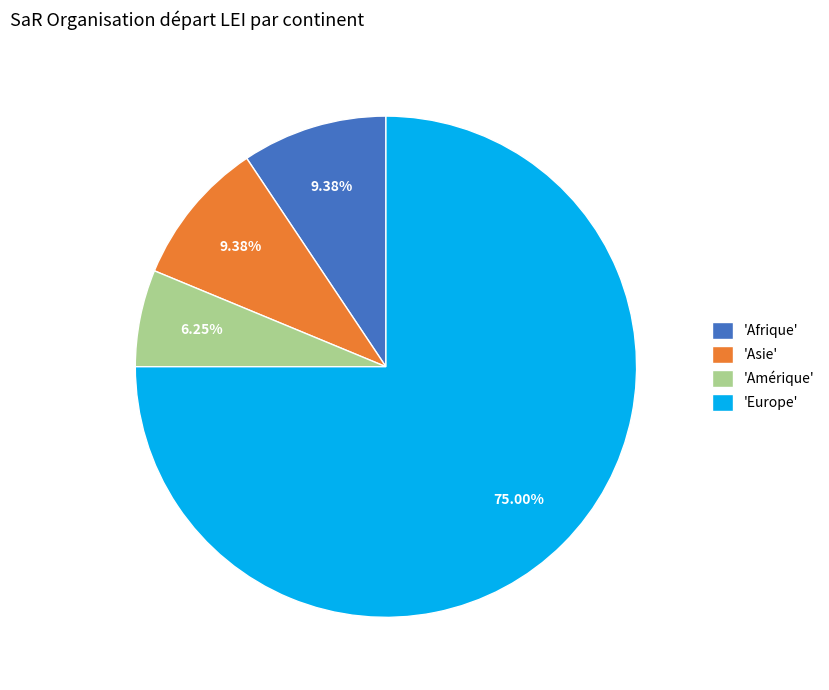

Does 'Amérique' represent more than half of the total?

No